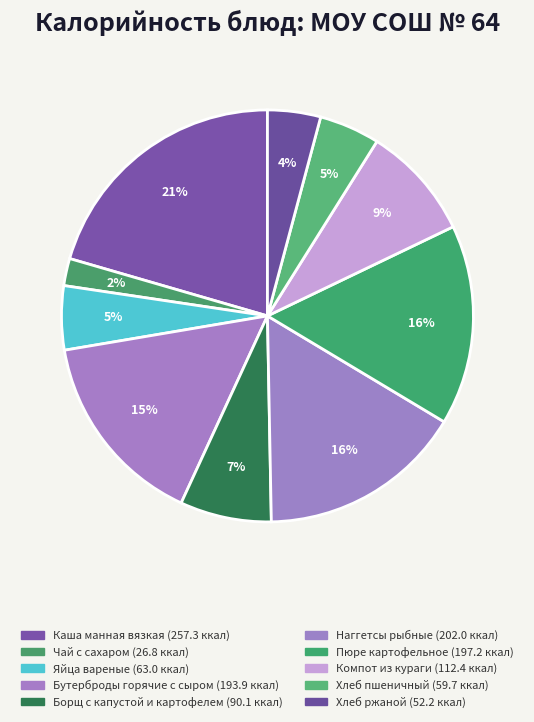

To the nearest percent, what percentage of the pie is Каша манная вязкая?

21%